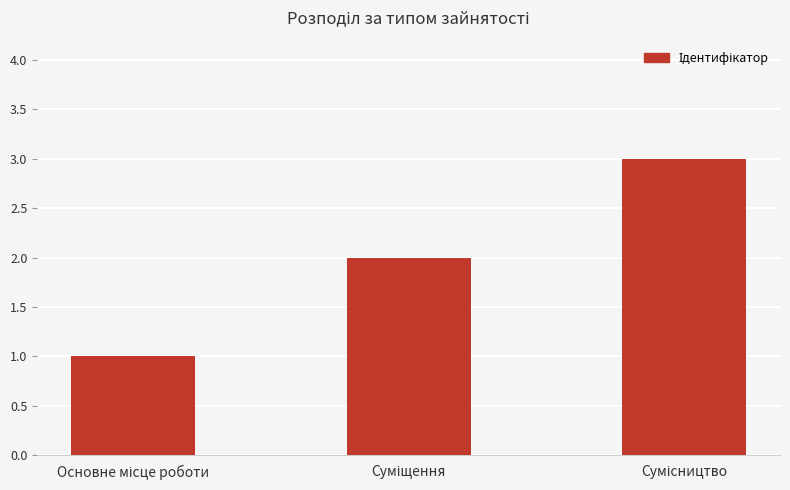

What is the sum of all values?

6